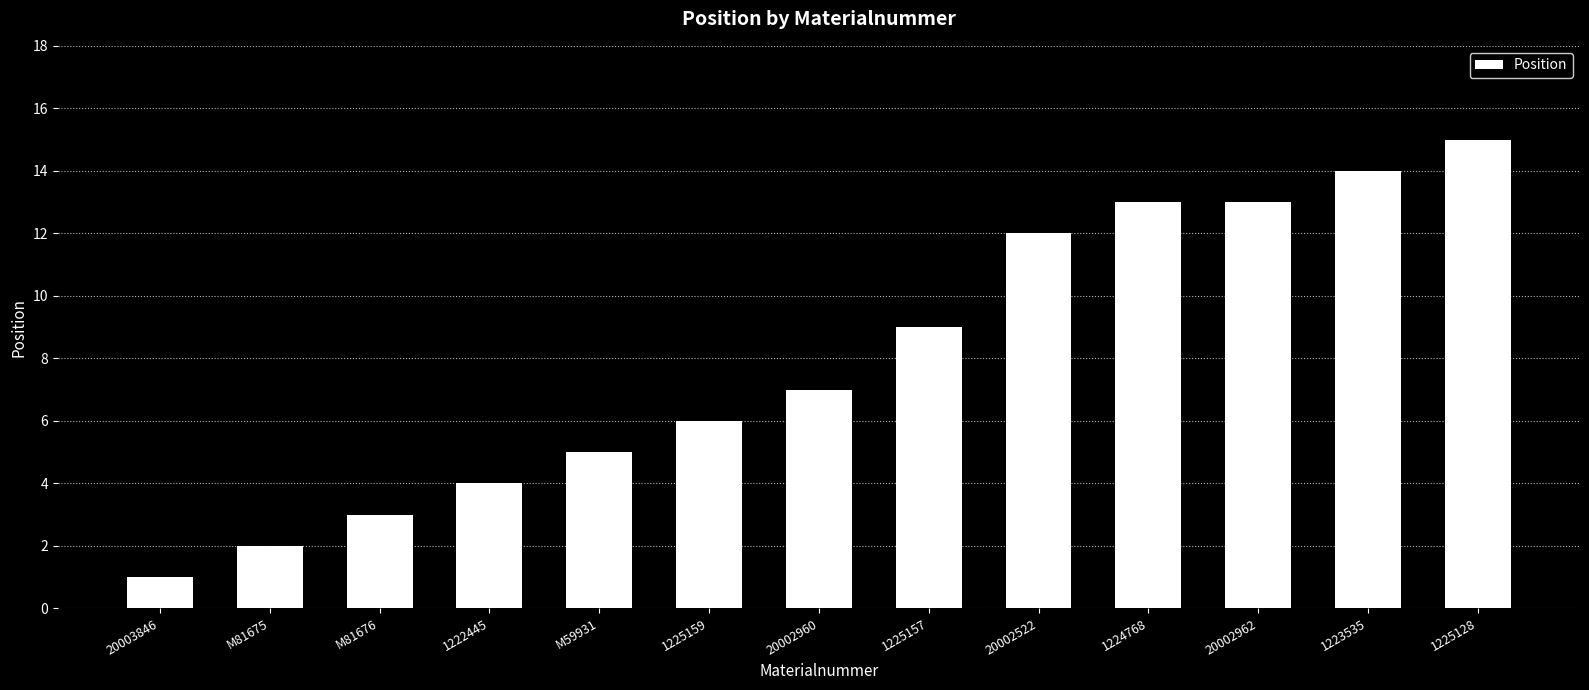

What position from the right is 20002522?

5